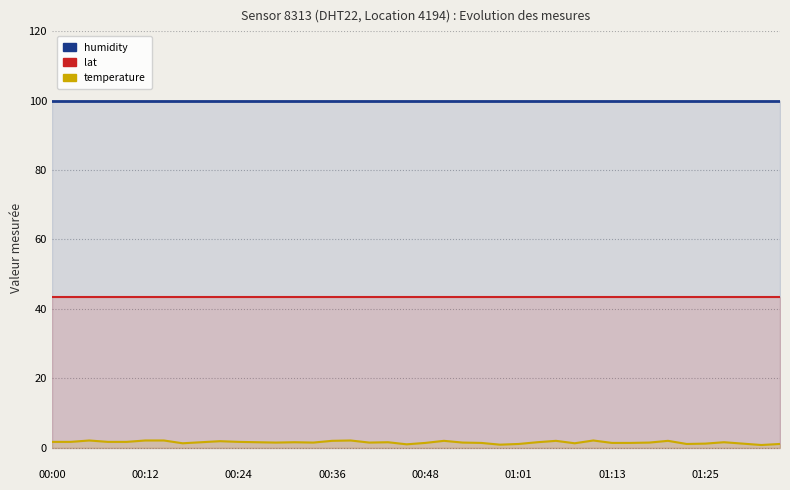

At which category does the chart reach its peak across all series?

00:00